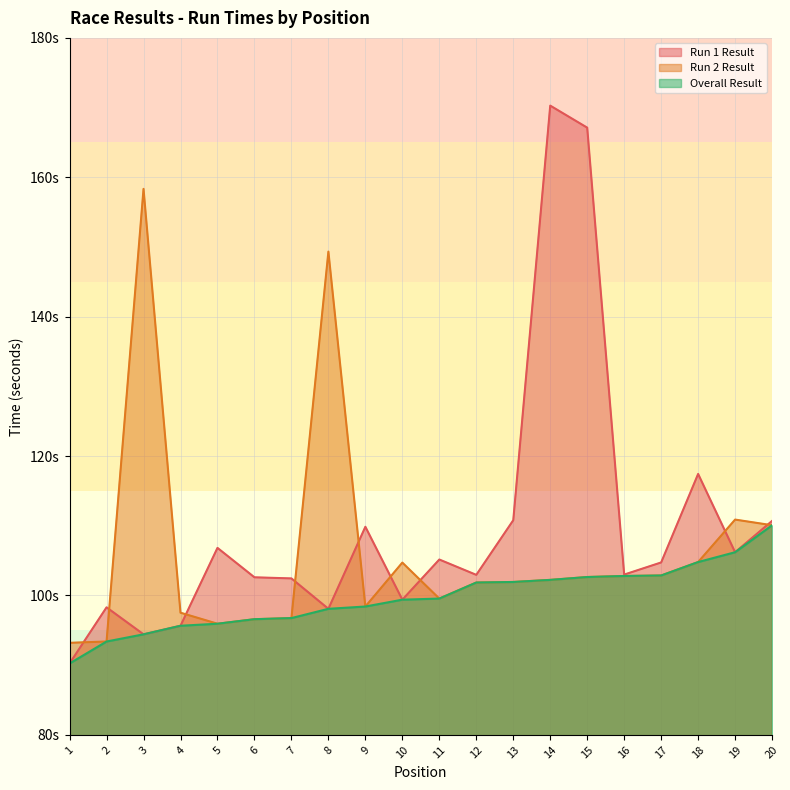

What is the value of the Overall Result point at the 11th from the left?

99.6